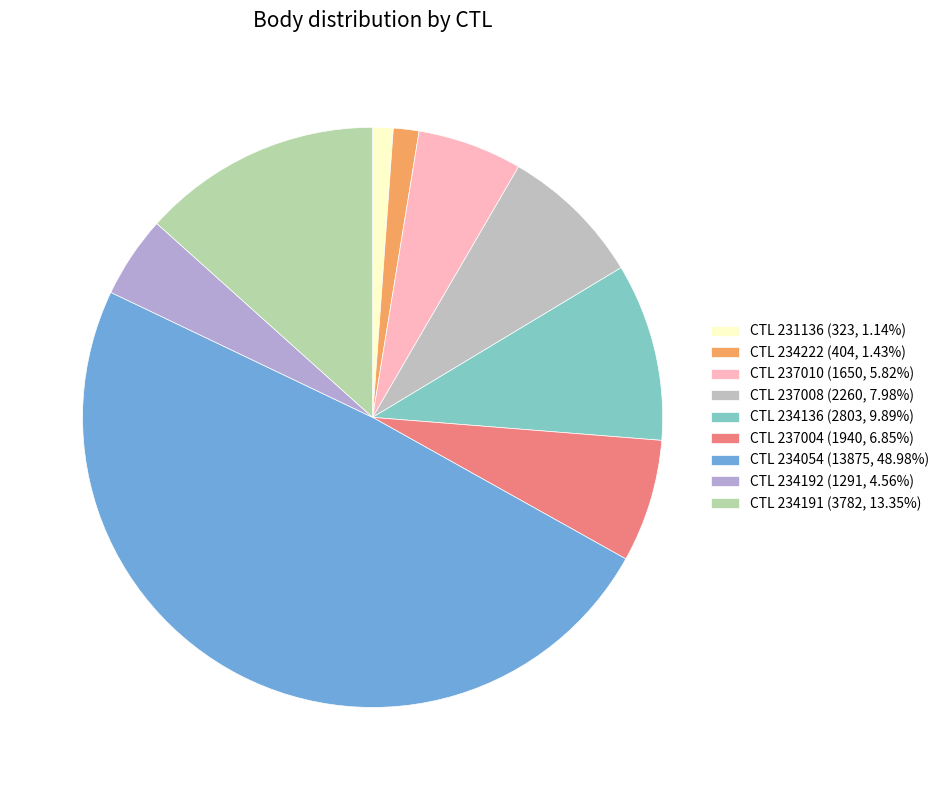

How many segments does this pie chart have?

9